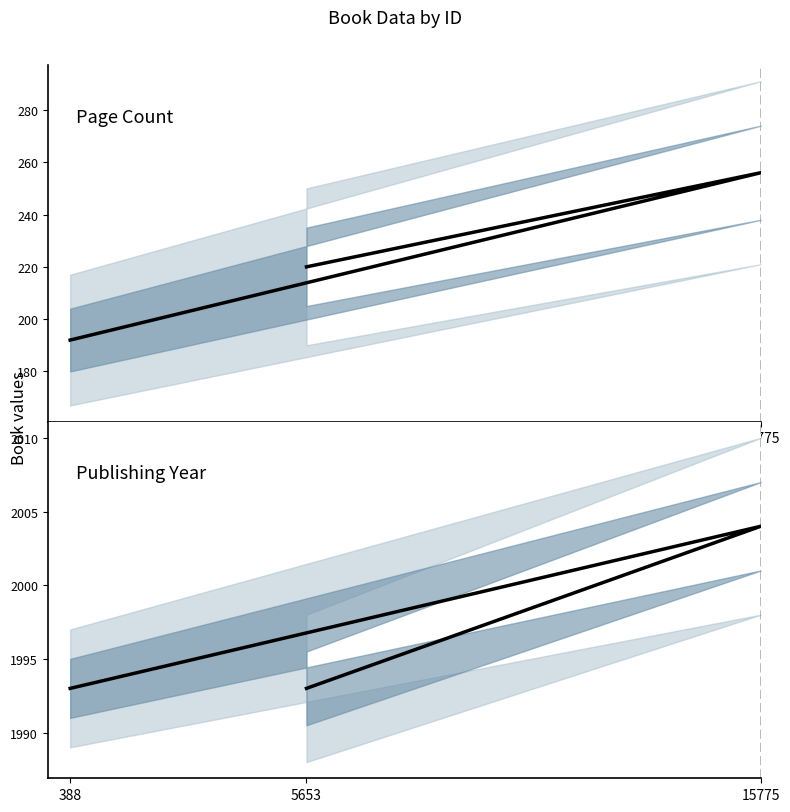

The value of publishingYear at 5653 is 1993. True or false?

True